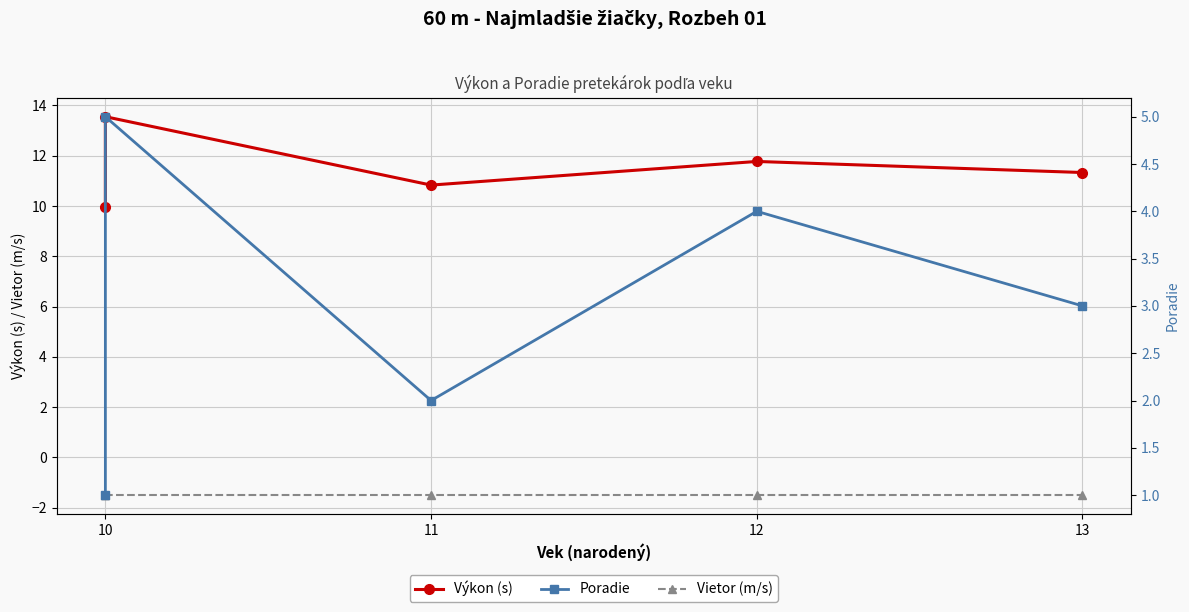

What is the value of the Výkon (s) point at the 1st from the left?

9.9